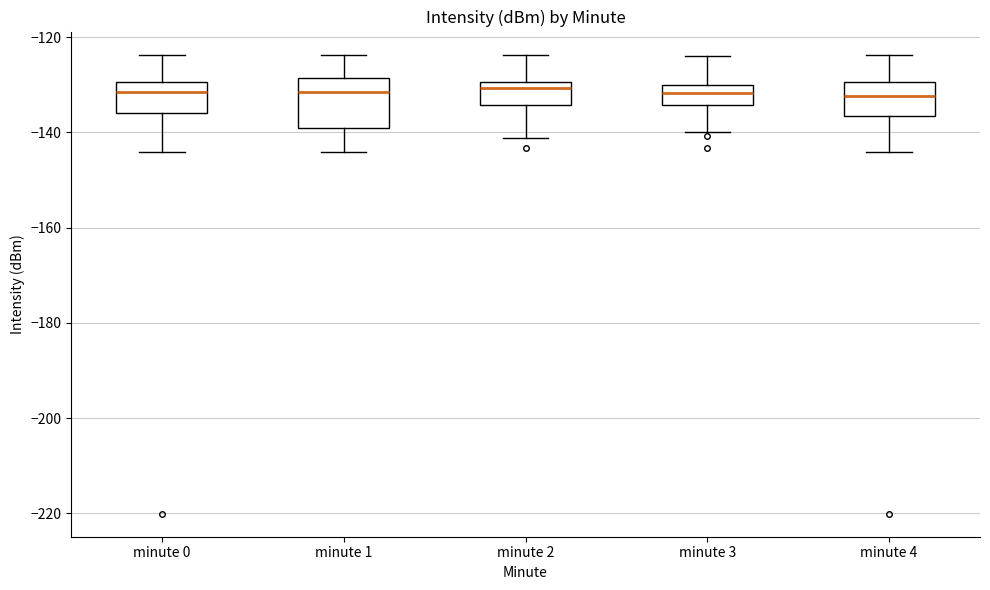

Reading left to right, read every box against the y-axis: the position of its median line, the range the box covers, and the ends of its whiskers. The values are not printed on the chart, so give them approximately, as read against the axis.

minute 0: median -132, box -136 to -130, whiskers -144 to -124
minute 1: median -132, box -138 to -128, whiskers -144 to -124
minute 2: median -130 (just below the box's upper edge), box -134 to -130, whiskers -142 to -124
minute 3: median -132, box -134 to -130, whiskers -140 to -124
minute 4: median -132, box -136 to -130, whiskers -144 to -124